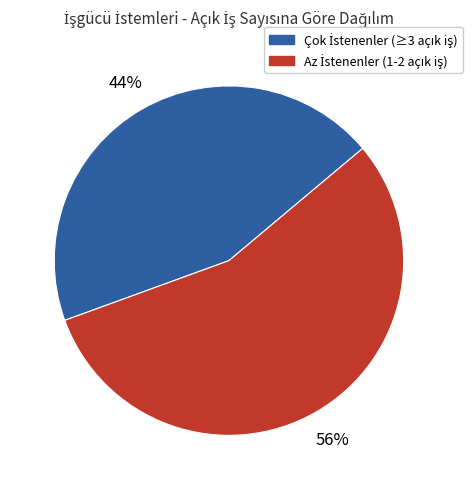

Does any single category account for the majority?

Yes